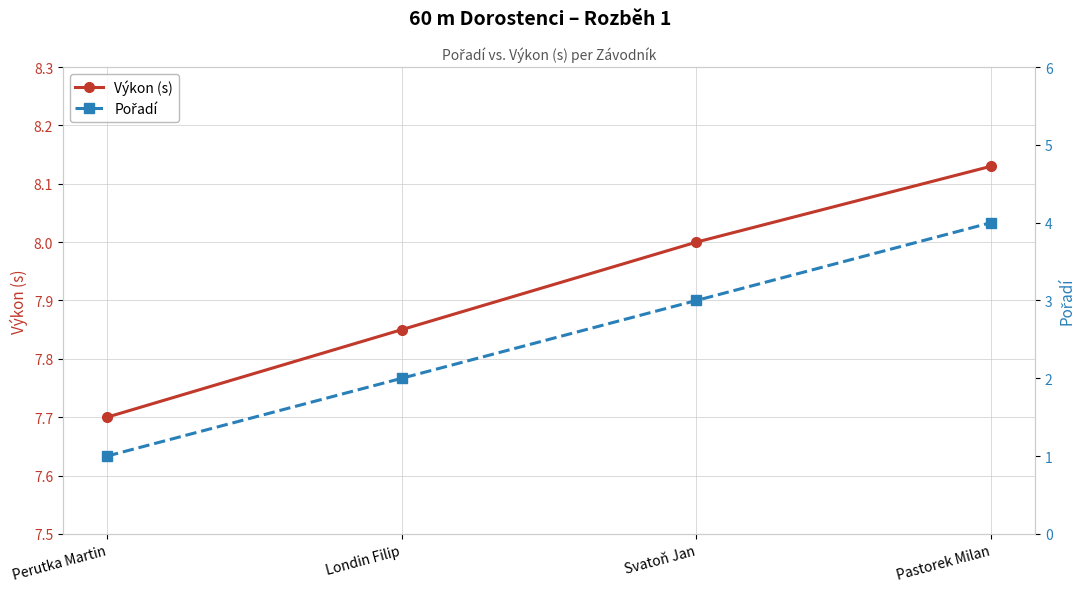

Reading left to right, transcribe all the data shown in this chart.

Výkon (s): 7.7	7.8	8.0	8.1
Pořadí: 1.0	2.0	3.0	4.0